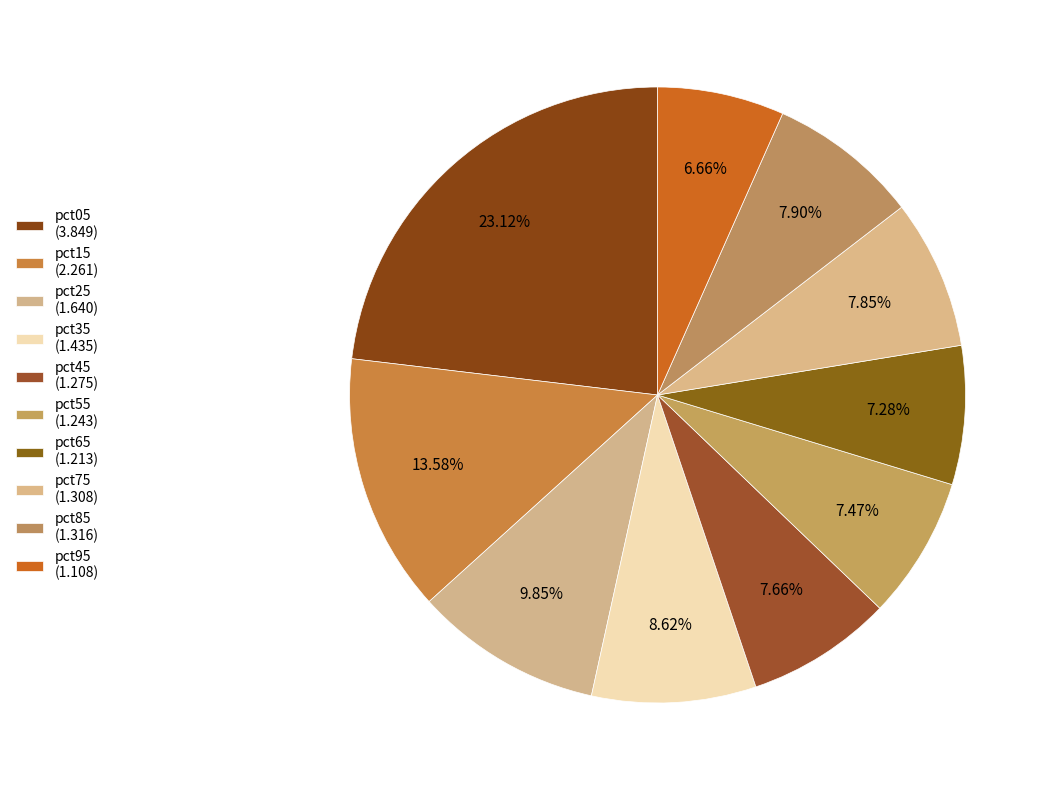

How many slices are in this pie chart?

10